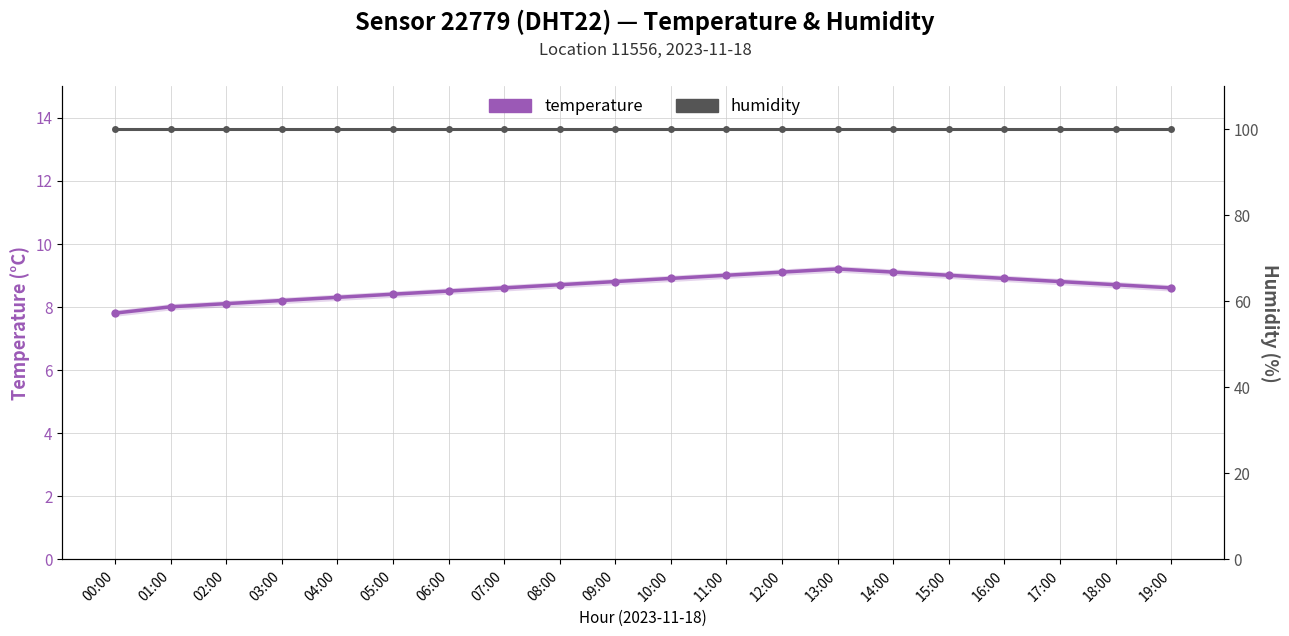

At 19:00, list the series in order from largest to smallest.

humidity, temperature